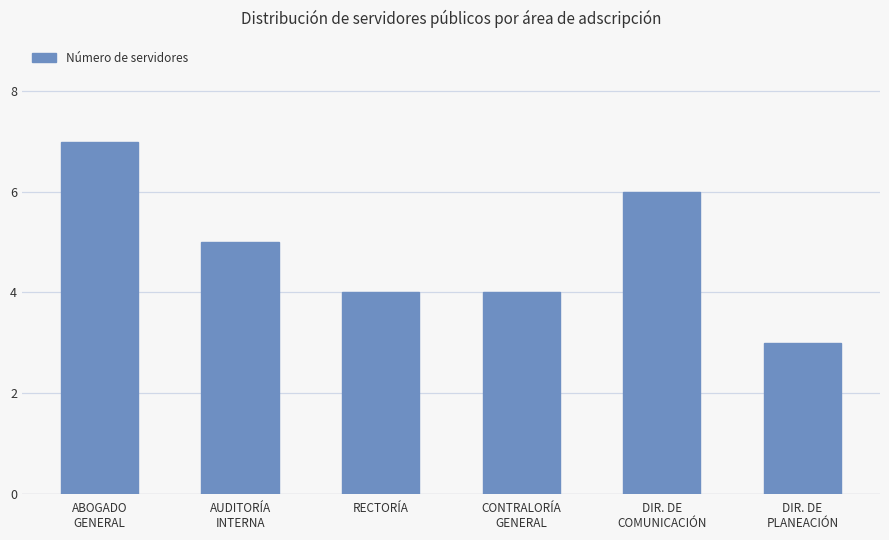

Reading left to right, what are all the values shown in this chart?

7	5	4	4	6	3